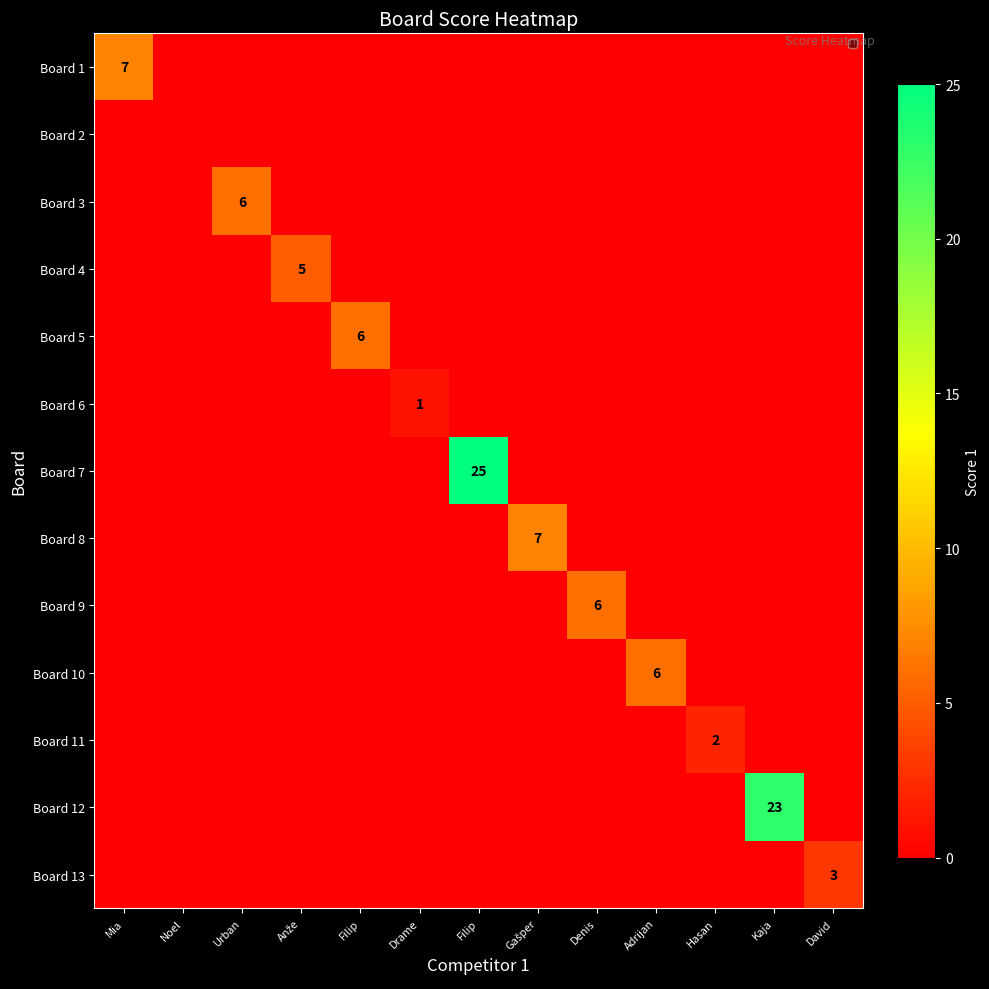

How many data points in Board 12 are above 0?

1